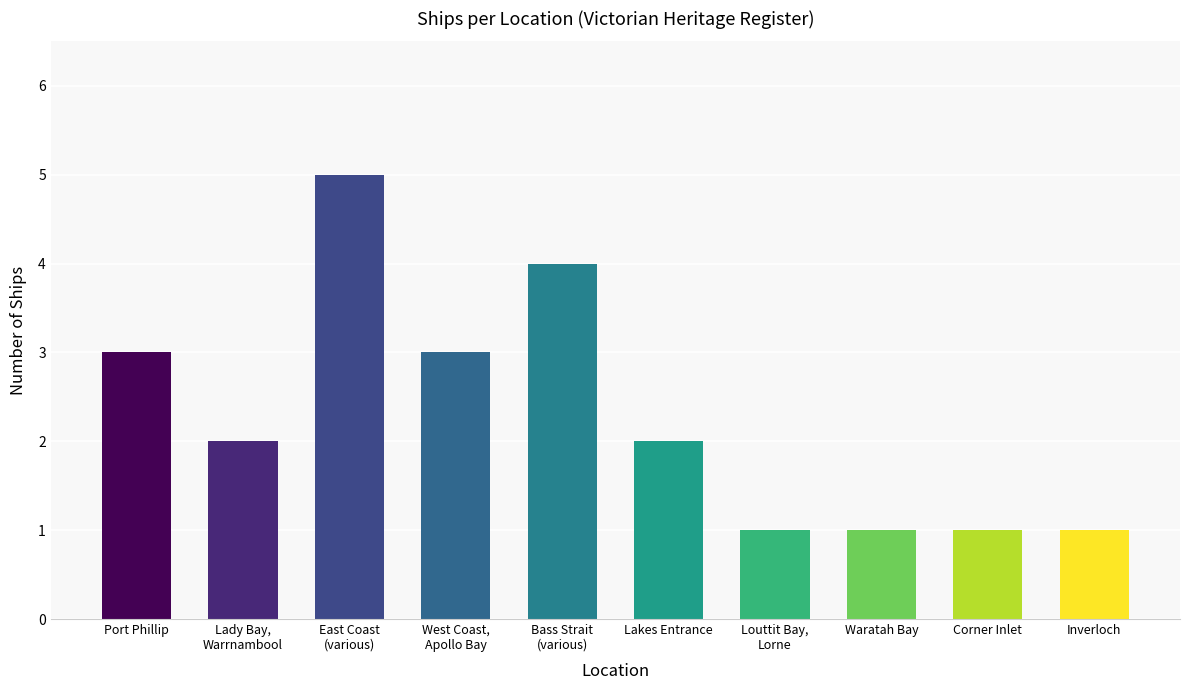

What is the minimum value shown in the chart?

1